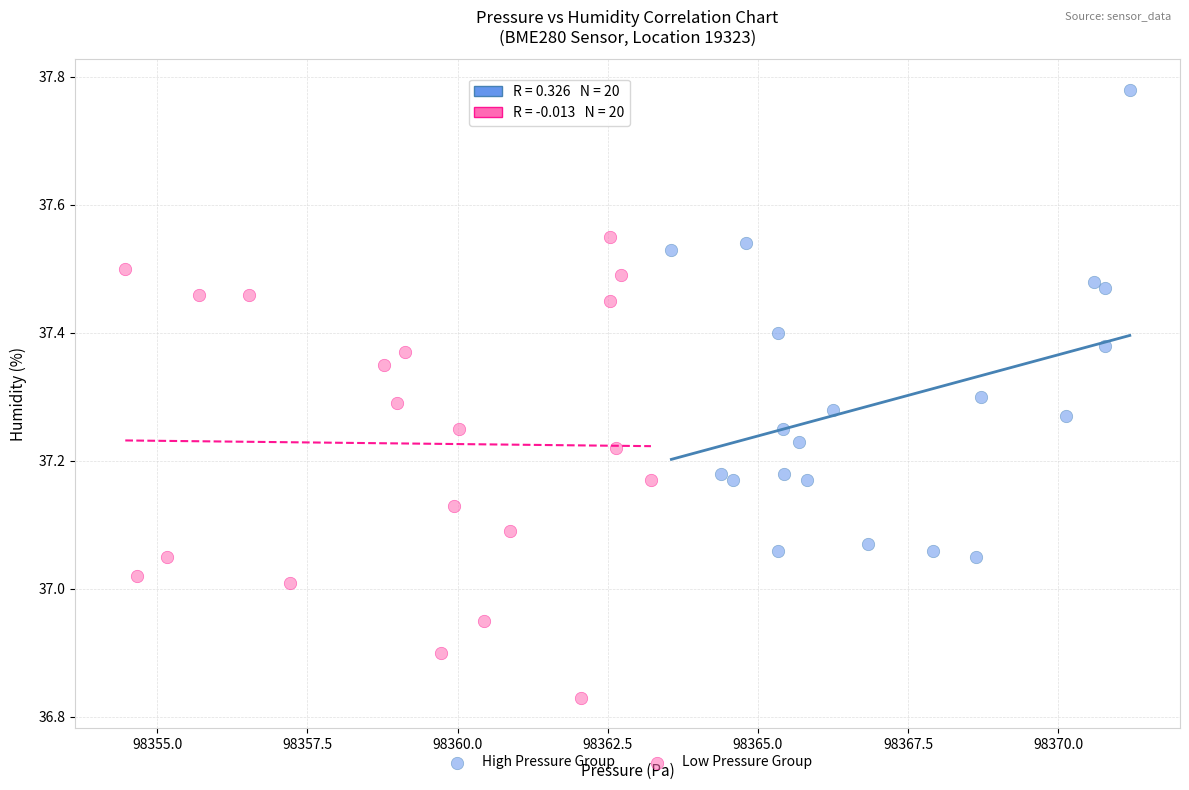

Which series contains the lowest Y value?

Low Pressure Group